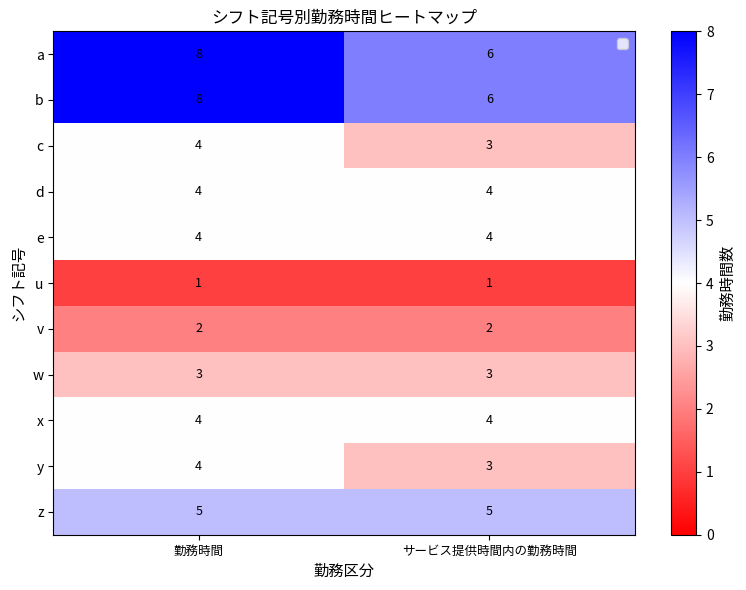

What is the total value across all series at サービス提供時間内の勤務時間?

41